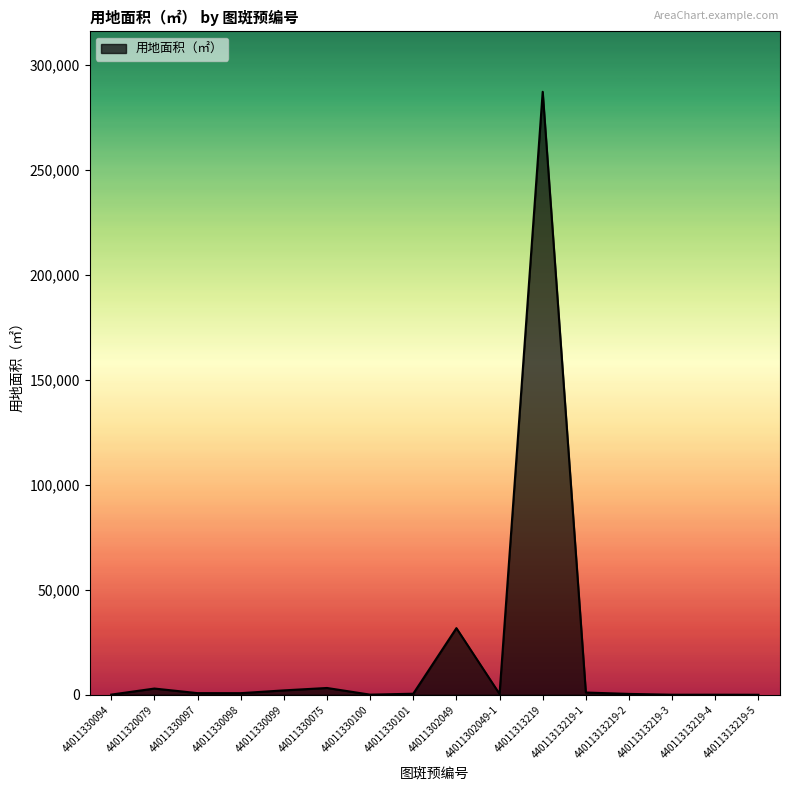

At which label is the value closest to 143590?

44011302049